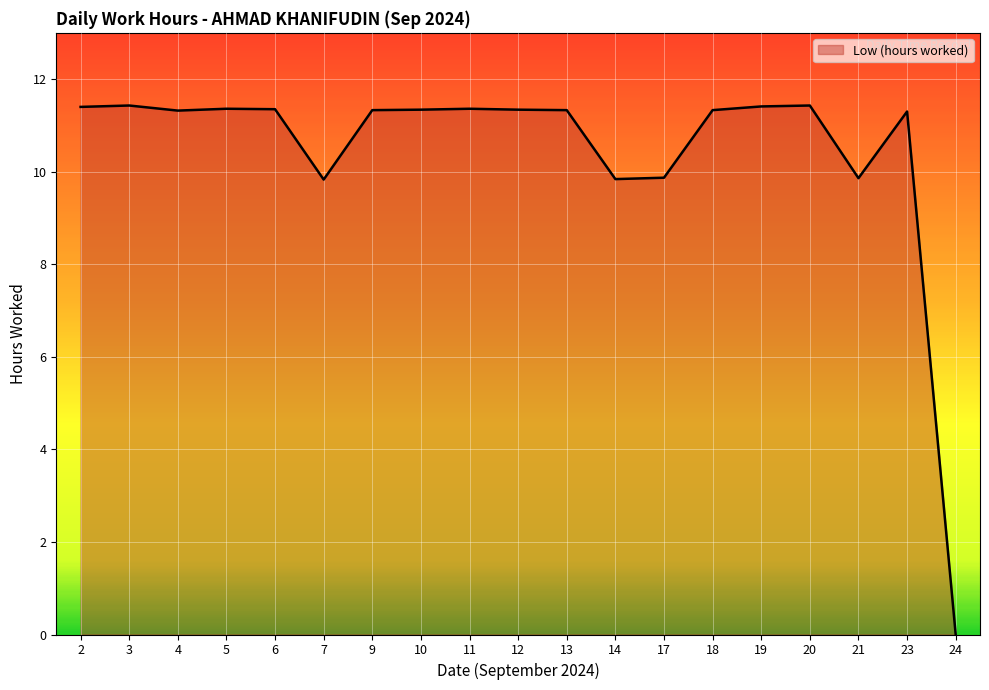

What is the change in value from 17 to 18?

+1.5